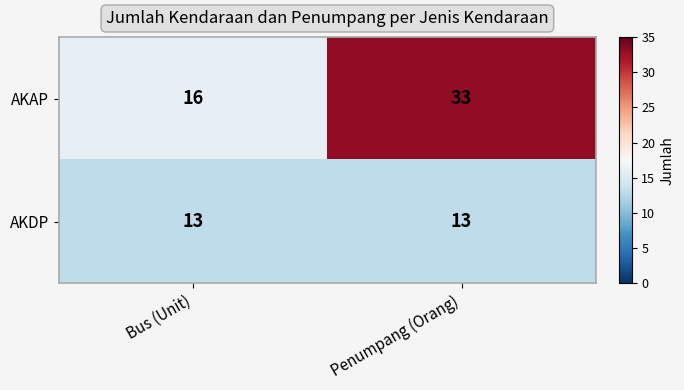

What is the minimum value shown in the chart?

13